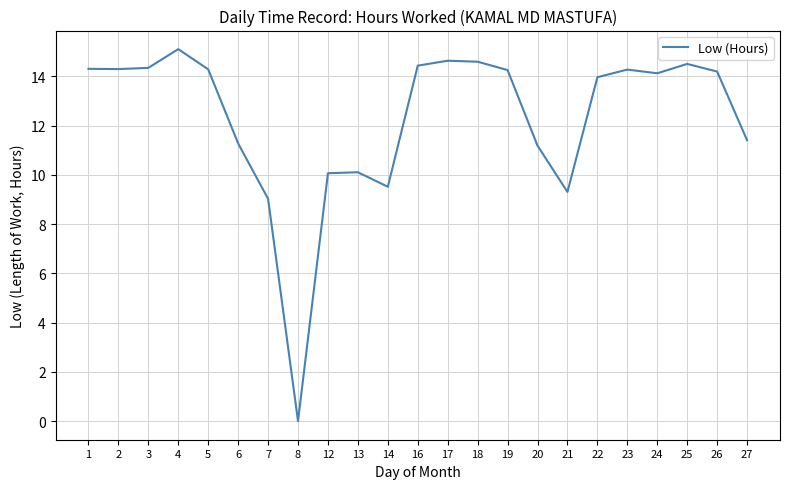

Count the number of data series in this chart.

1